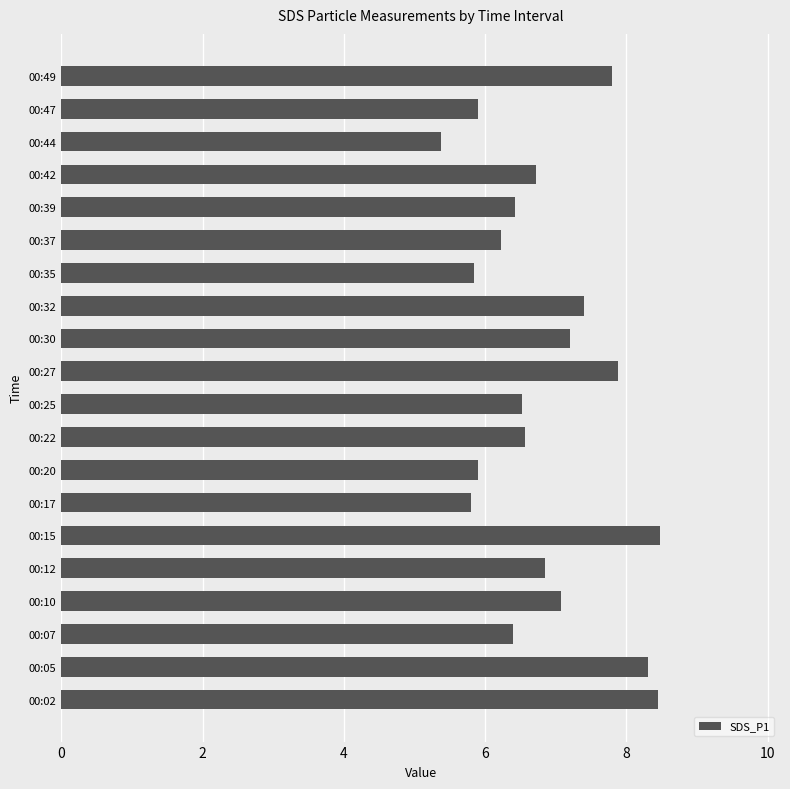

What is the minimum value shown in the chart?

5.4